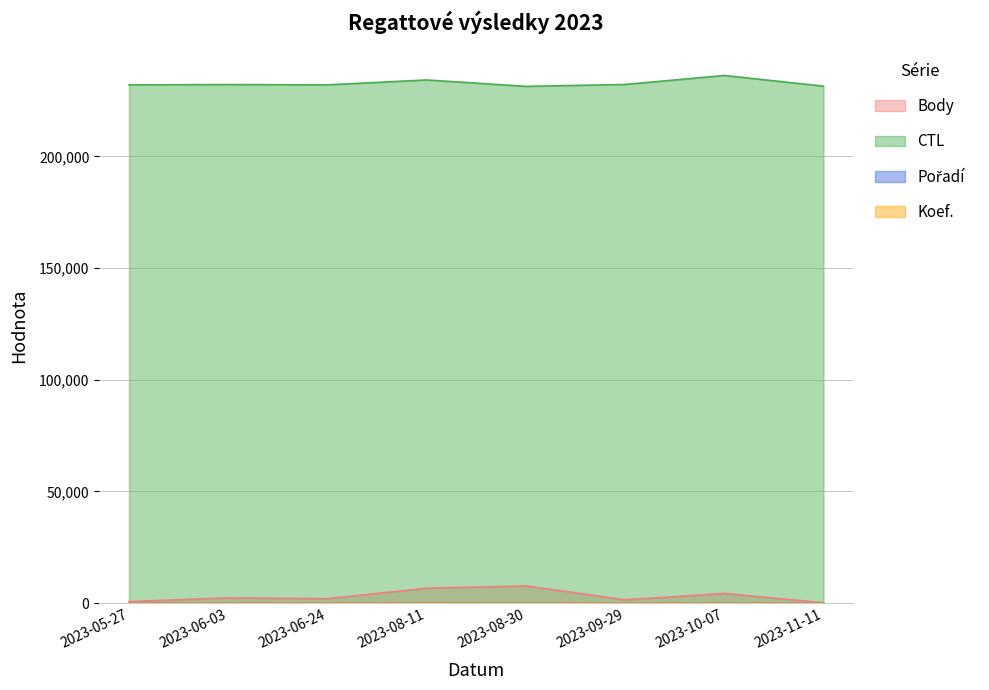

Which series has the largest total across all categories?

CTL